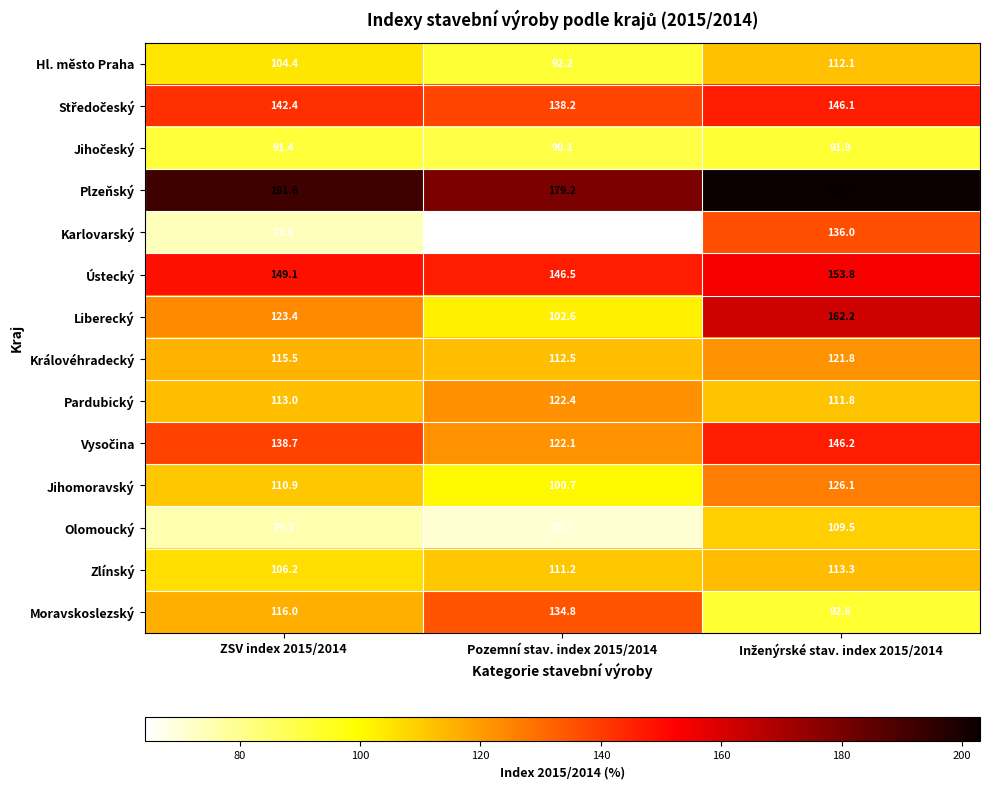

Is it true that Královéhradecký equals 178.6 at ZSV index 2015/2014?

False